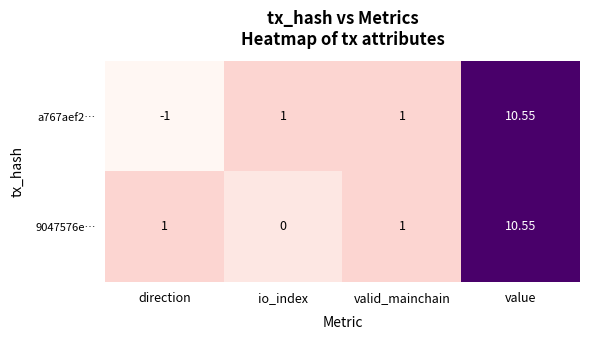

At how many categories does at least one series exceed 9?

1